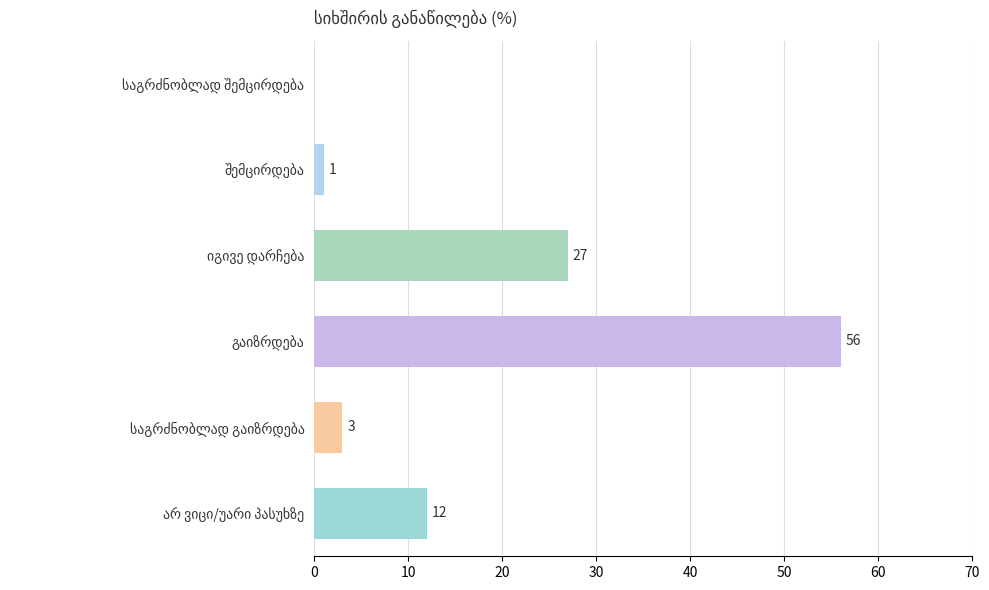

Does the chart contain stacked bars?

No